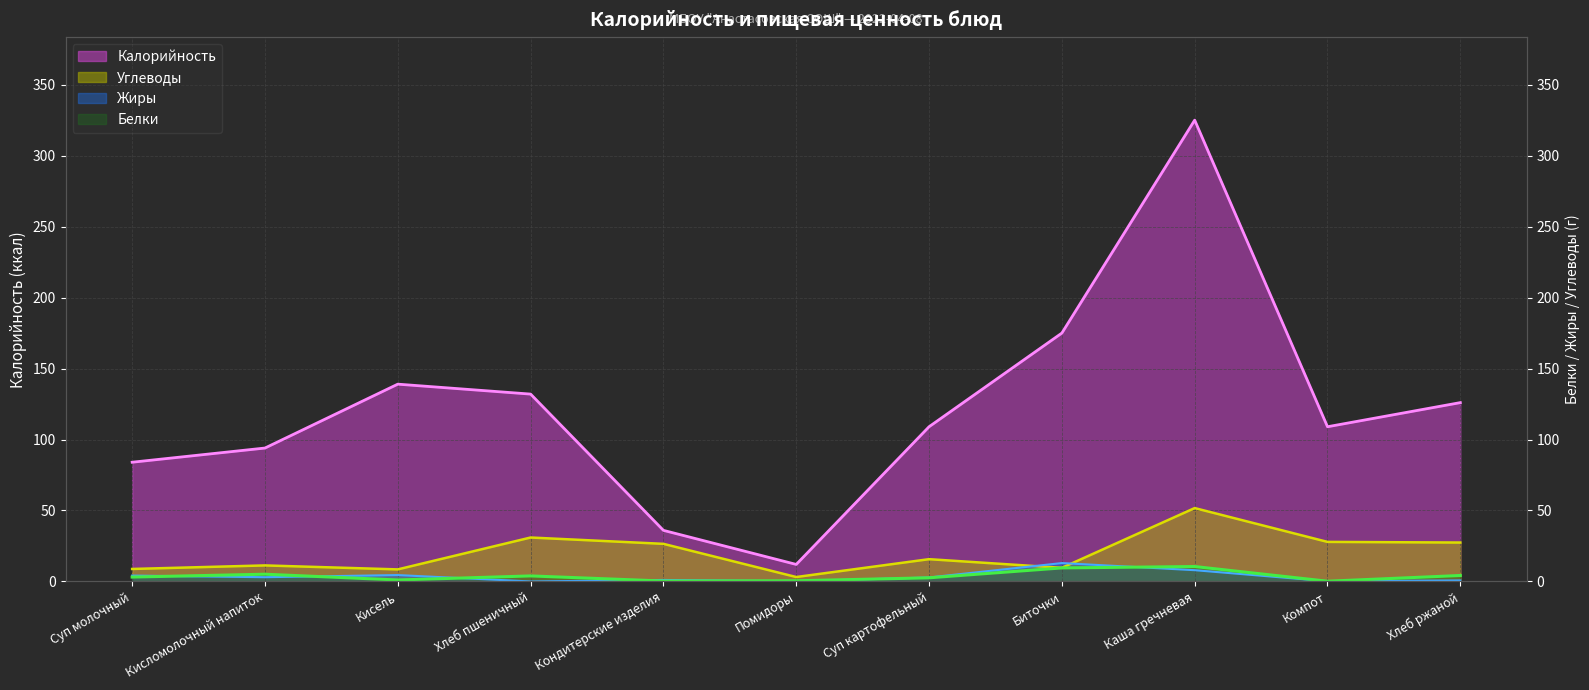

Rank the categories by Углеводы value from lowest to highest.

Помидоры, Кисель, Суп молочный, Биточки, Кисломолочный напиток, Суп картофельный, Кондитерские изделия, Хлеб ржаной, Компот, Хлеб пшеничный, Каша гречневая